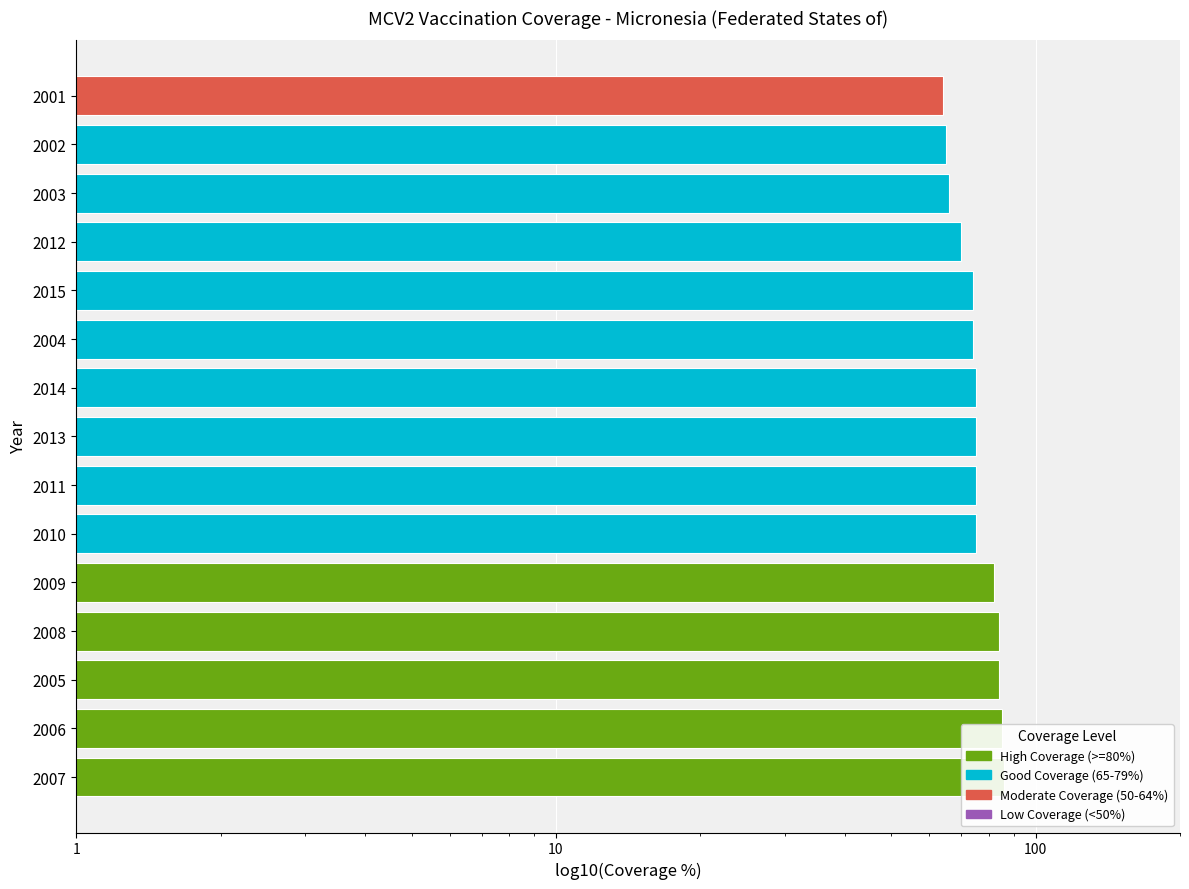

What is the sum of all values?

1134